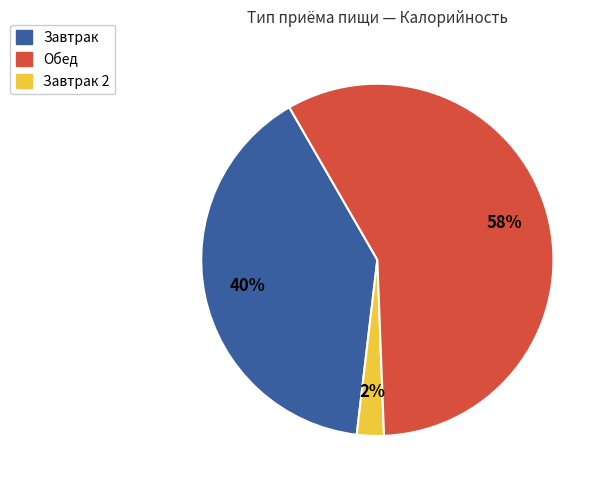

Is there any slice that represents more than half of the pie?

Yes